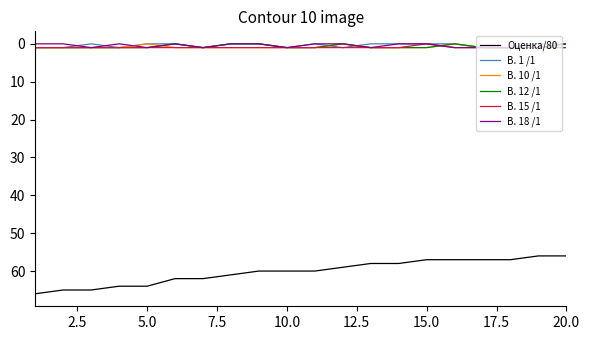

True or false: Оценка/80 and В. 15 /1 cross at least once.

False